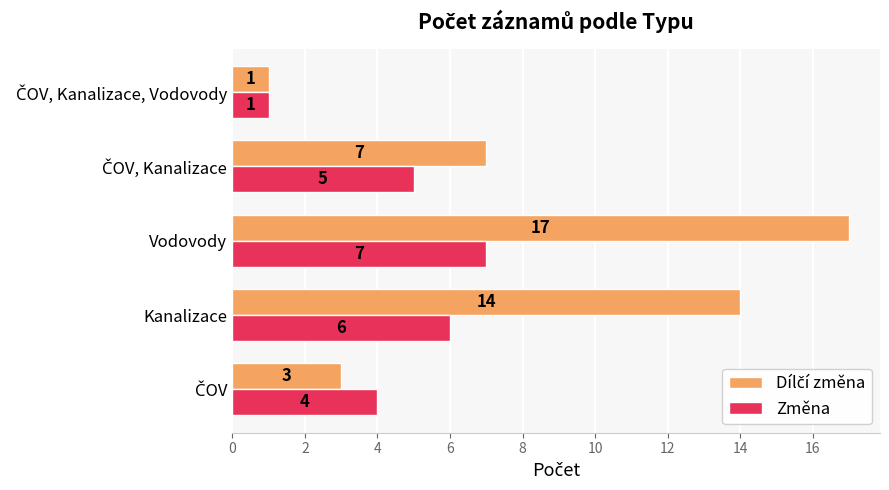

How many data points does each series have?

5